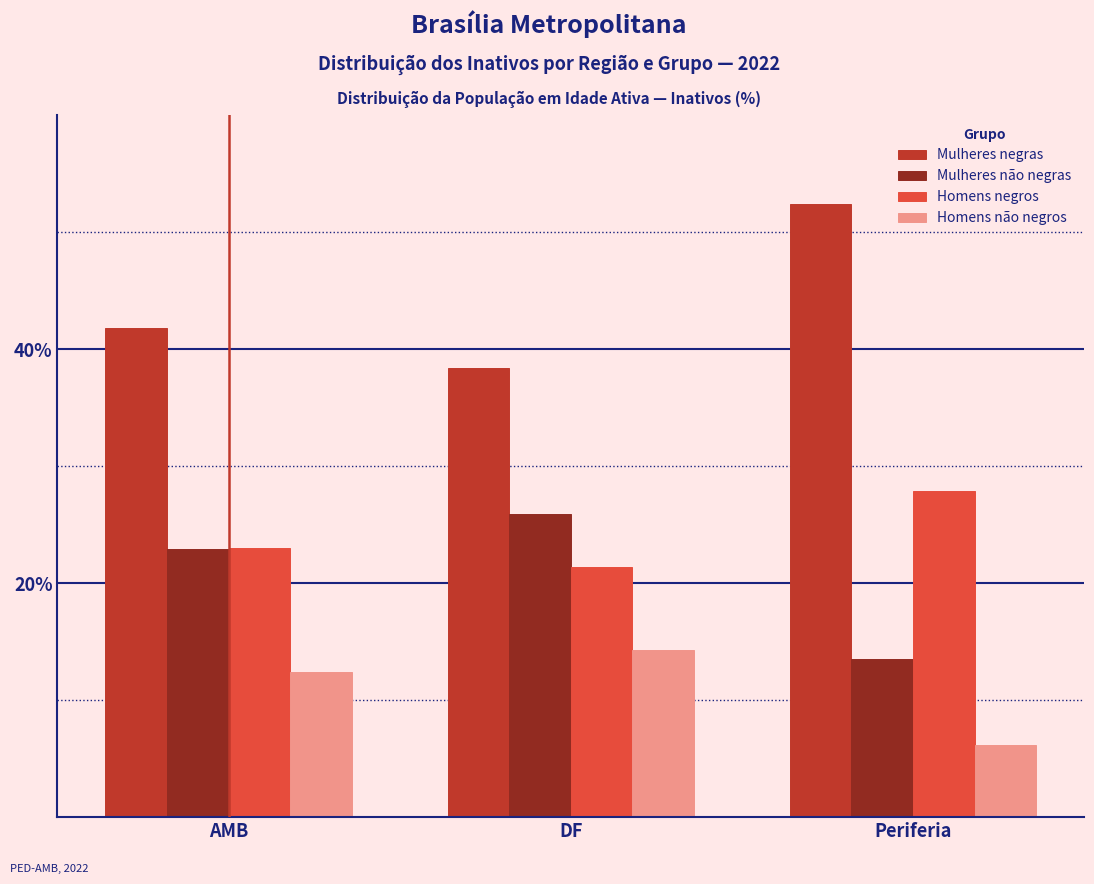

At DF, list the series in order from largest to smallest.

Mulheres negras, Mulheres não negras, Homens negros, Homens não negros